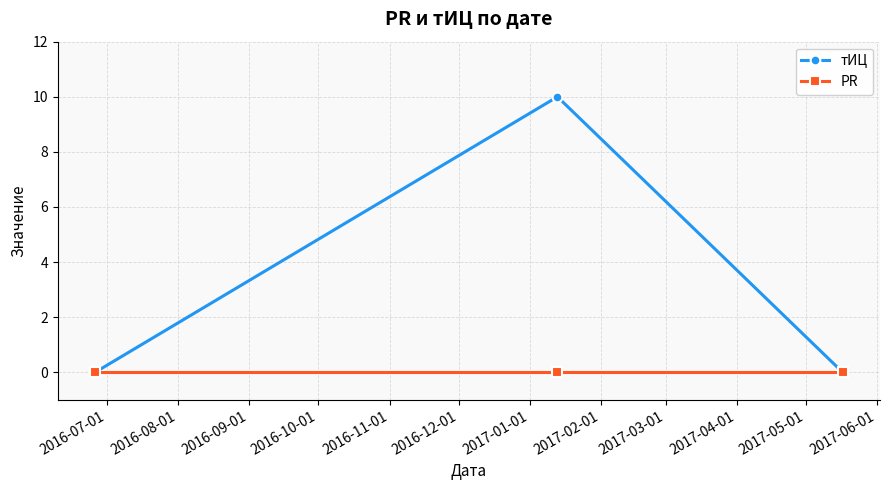

Which series has the largest range (max minus min)?

тИЦ